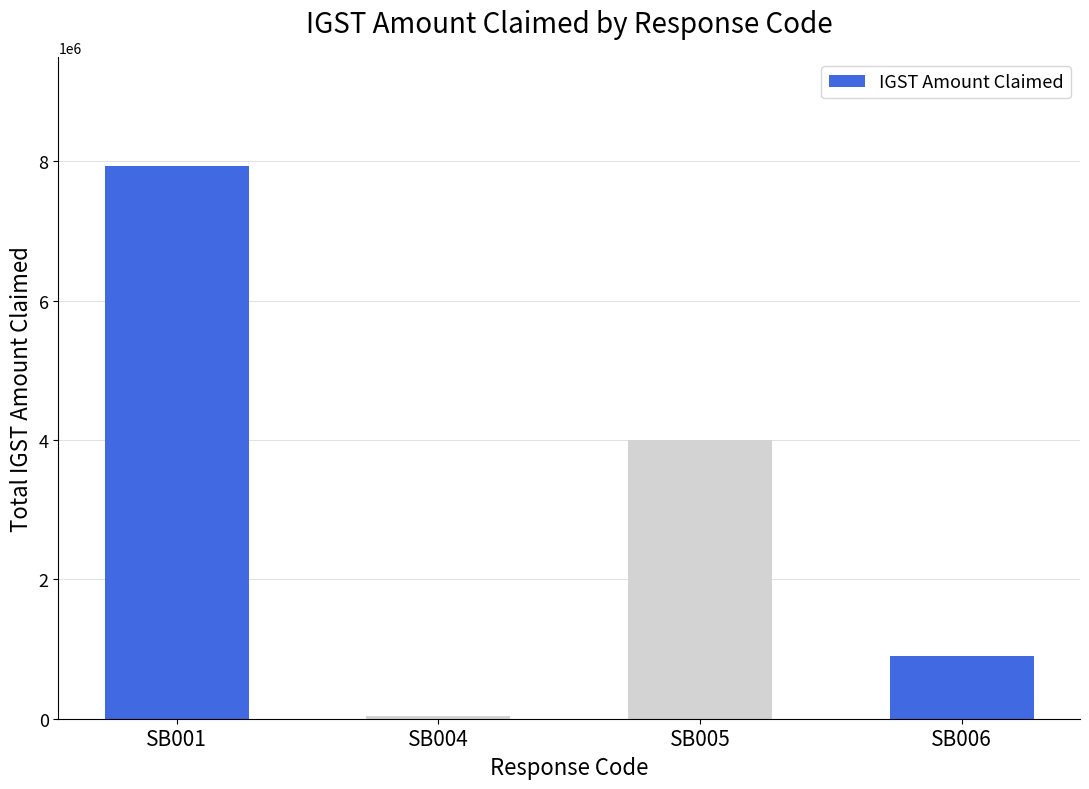

Is it true that the value at SB001 is 7937836?

True